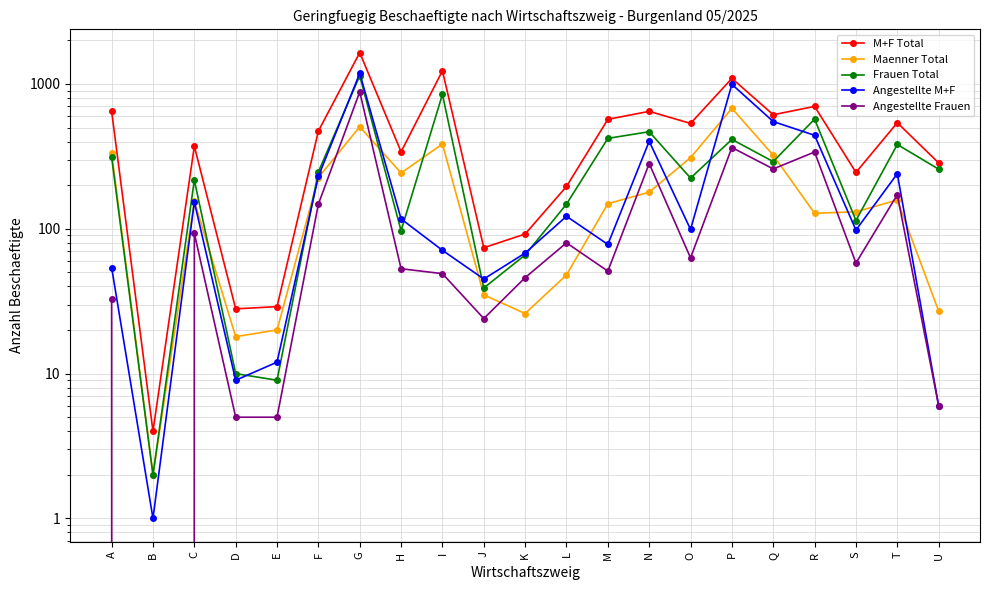

Is the value of Frauen Total at J greater than the value of Maenner Total at P?

No